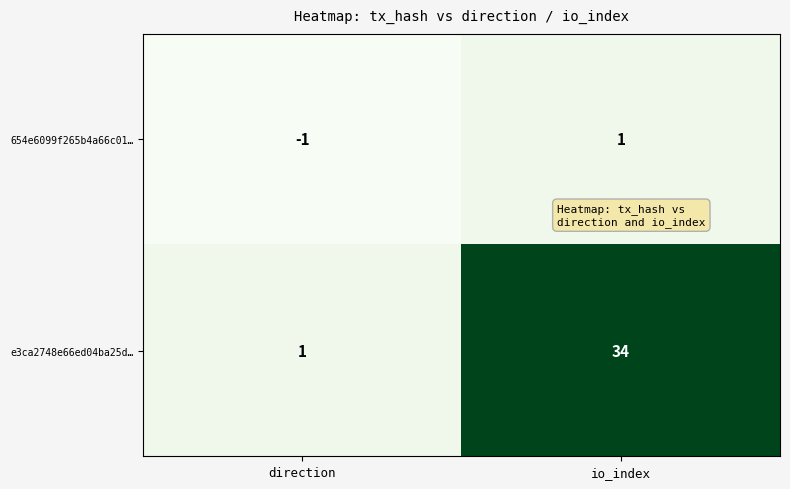

Which category has the lowest value across all series?

direction